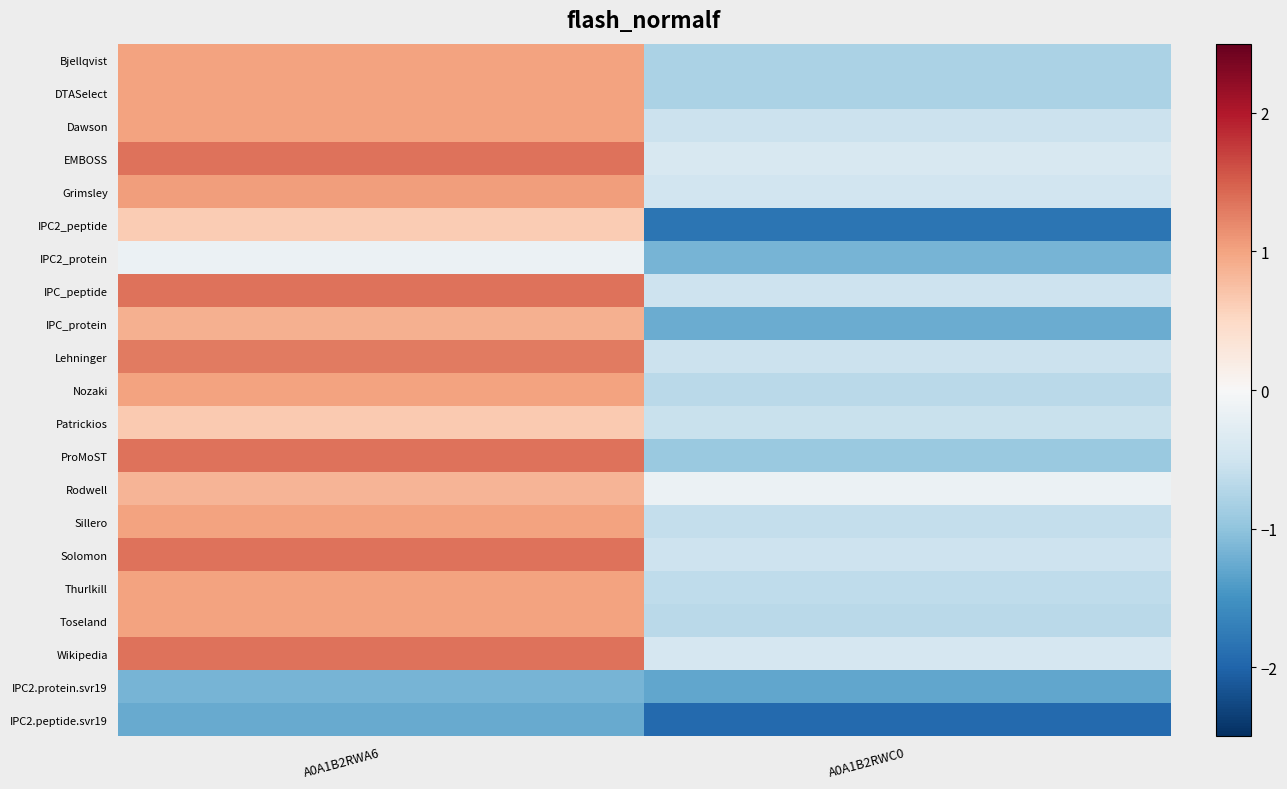

Reading left to right, list all the values displayed in this chart.

Bjellqvist: A0A1B2RWA6=1.0	A0A1B2RWC0=-0.8
DTASelect: A0A1B2RWA6=1.0	A0A1B2RWC0=-0.8
Dawson: A0A1B2RWA6=1.0	A0A1B2RWC0=-0.5
EMBOSS: A0A1B2RWA6=1.4	A0A1B2RWC0=-0.4
Grimsley: A0A1B2RWA6=1.0	A0A1B2RWC0=-0.5
IPC2_peptide: A0A1B2RWA6=0.6	A0A1B2RWC0=-1.8
IPC2_protein: A0A1B2RWA6=-0.1	A0A1B2RWC0=-1.2
IPC_peptide: A0A1B2RWA6=1.4	A0A1B2RWC0=-0.5
IPC_protein: A0A1B2RWA6=0.9	A0A1B2RWC0=-1.2
Lehninger: A0A1B2RWA6=1.3	A0A1B2RWC0=-0.5
Nozaki: A0A1B2RWA6=1.0	A0A1B2RWC0=-0.7
Patrickios: A0A1B2RWA6=0.7	A0A1B2RWC0=-0.6
ProMoST: A0A1B2RWA6=1.4	A0A1B2RWC0=-0.9
Rodwell: A0A1B2RWA6=0.9	A0A1B2RWC0=-0.1
Sillero: A0A1B2RWA6=1.0	A0A1B2RWC0=-0.6
Solomon: A0A1B2RWA6=1.4	A0A1B2RWC0=-0.5
Thurlkill: A0A1B2RWA6=1.0	A0A1B2RWC0=-0.6
Toseland: A0A1B2RWA6=1.0	A0A1B2RWC0=-0.7
Wikipedia: A0A1B2RWA6=1.4	A0A1B2RWC0=-0.4
IPC2.protein.svr19: A0A1B2RWA6=-1.2	A0A1B2RWC0=-1.3
IPC2.peptide.svr19: A0A1B2RWA6=-1.3	A0A1B2RWC0=-1.9